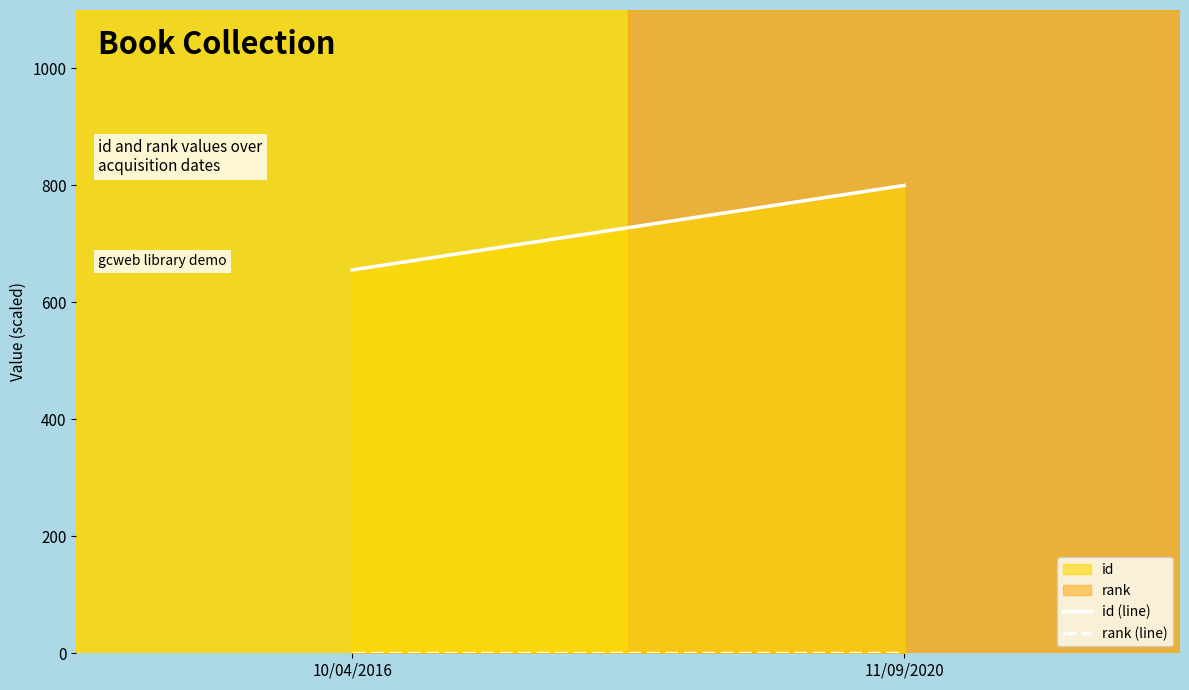

Reading left to right, what are all the values shown in this chart?

id (line): 655.5	800.0
rank (line): 0.7	0.7